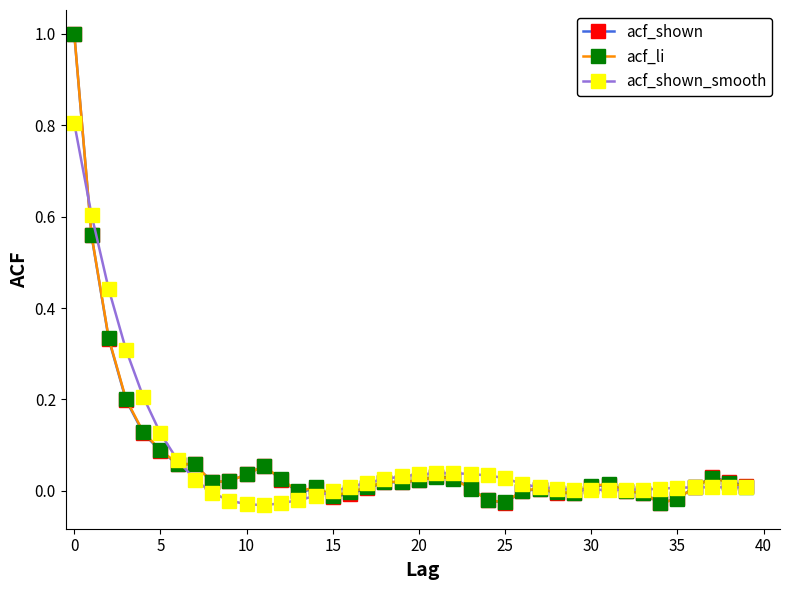

True or false: acf_shown has more than 2 points higher than both neighbors.

True